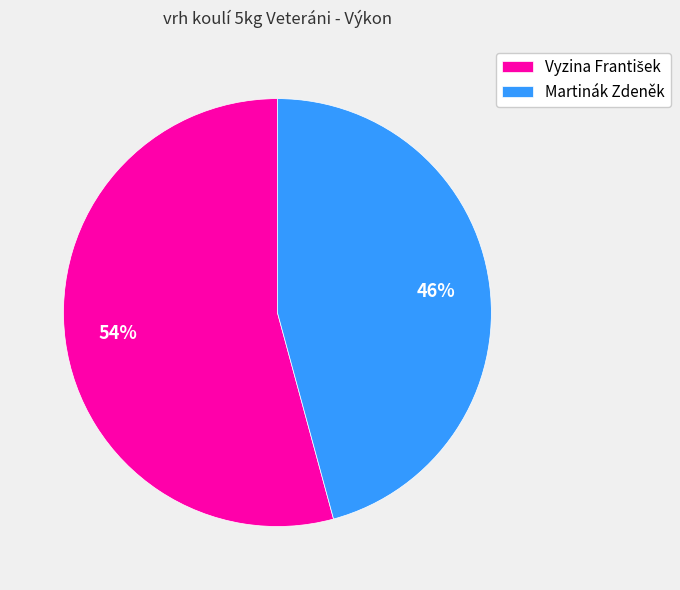

The Martinák Zdeněk slice represents 46% of the pie. True or false?

True